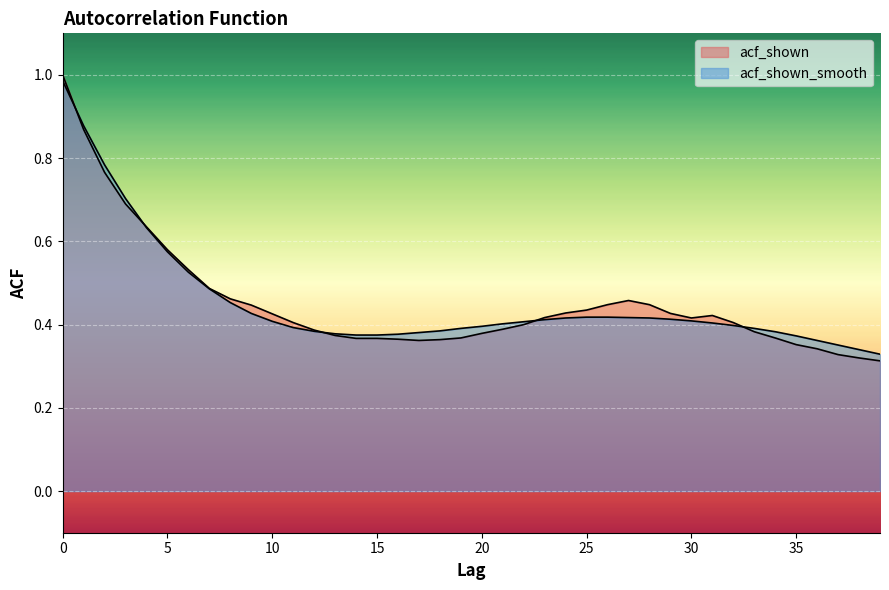

What is the value of the acf_shown_smooth point at the 31st from the left?

0.4